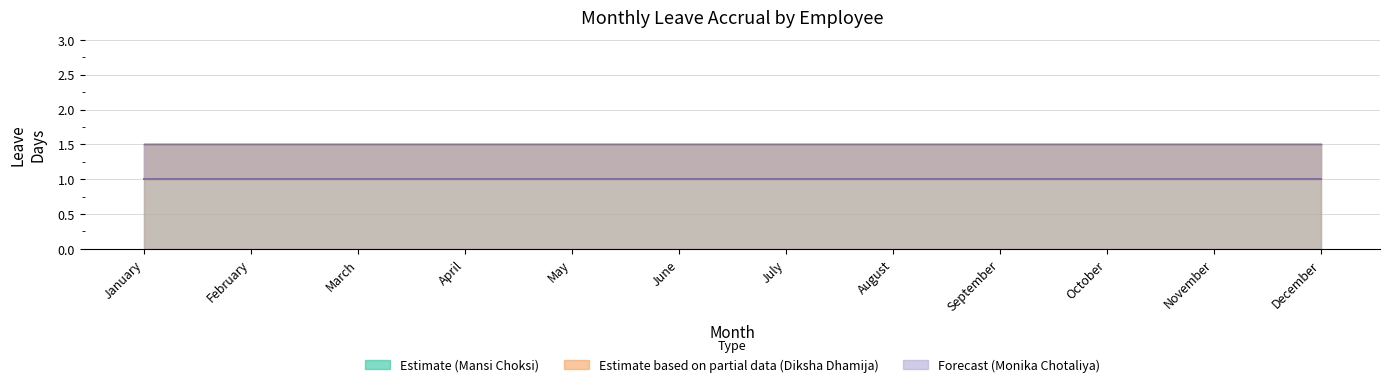

The Monika Chotaliya - Earned Leave series shows 0.5 at December. True or false?

False